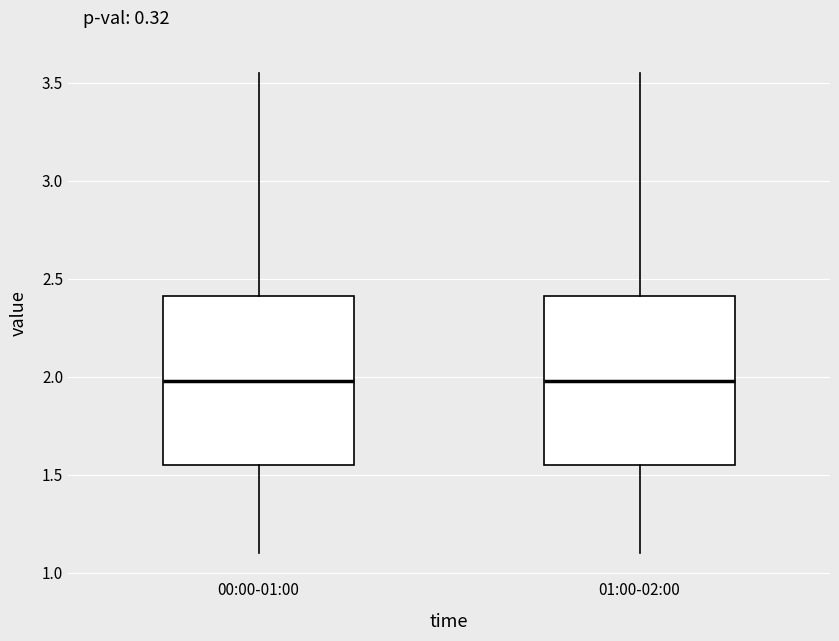

Reading left to right, transcribe this box plot: for each box, give where its median line is, the range the box spans, and where its two whiskers end, as read against the y-axis. The values are not printed on the chart, so give them approximately, as read against the axis.

00:00-01:00: median 2.00, box 1.55 to 2.40, whiskers 1.10 to 3.55
01:00-02:00: median 2.00, box 1.55 to 2.40, whiskers 1.10 to 3.55